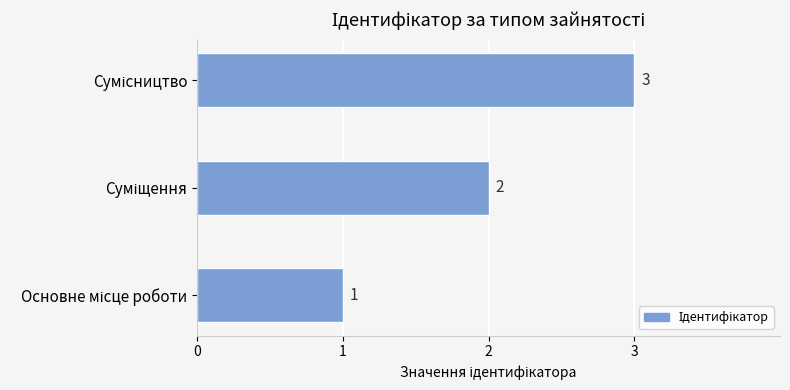

Count the values in the range 1 to 3.

3